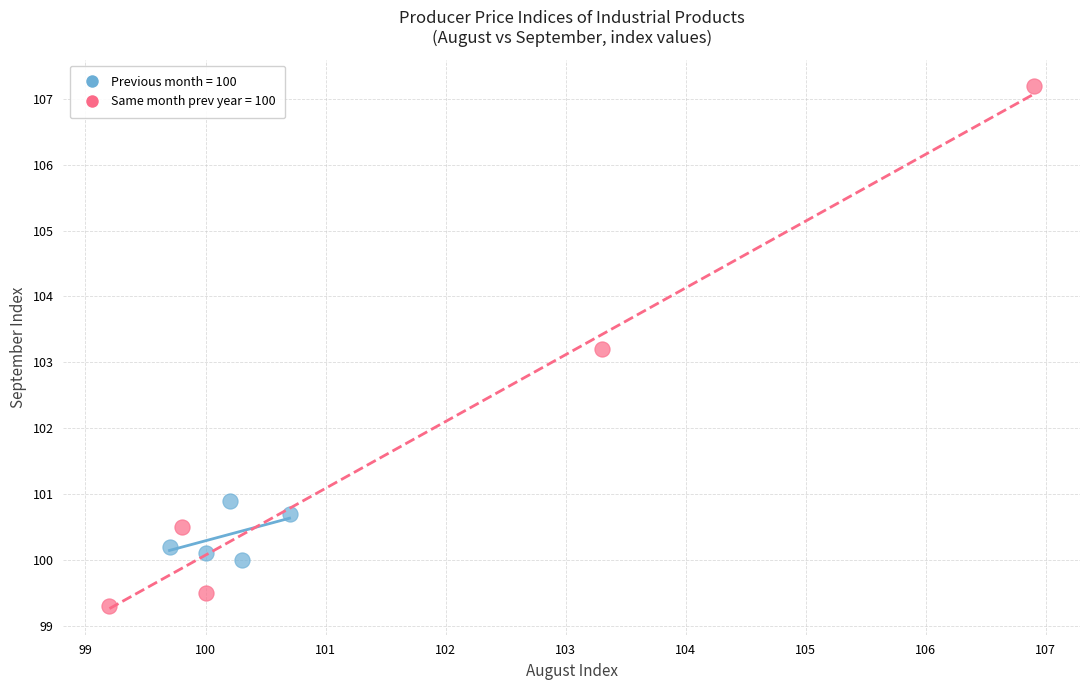

Which series has the largest Y range (max minus min)?

Same month prev year = 100